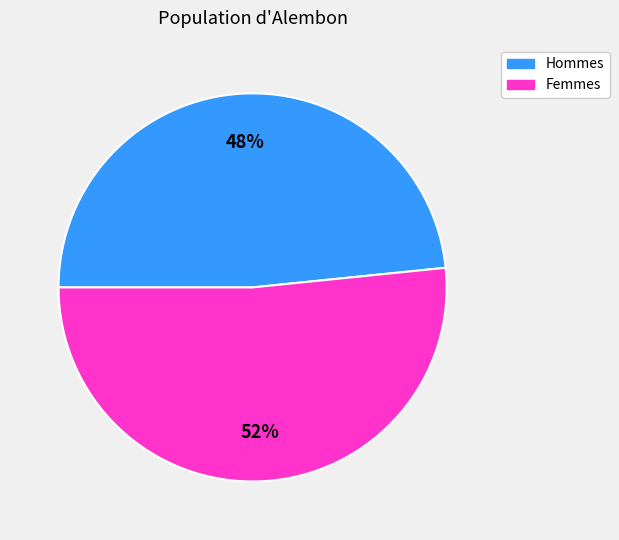

To the nearest percent, what is the average slice percentage?

50%